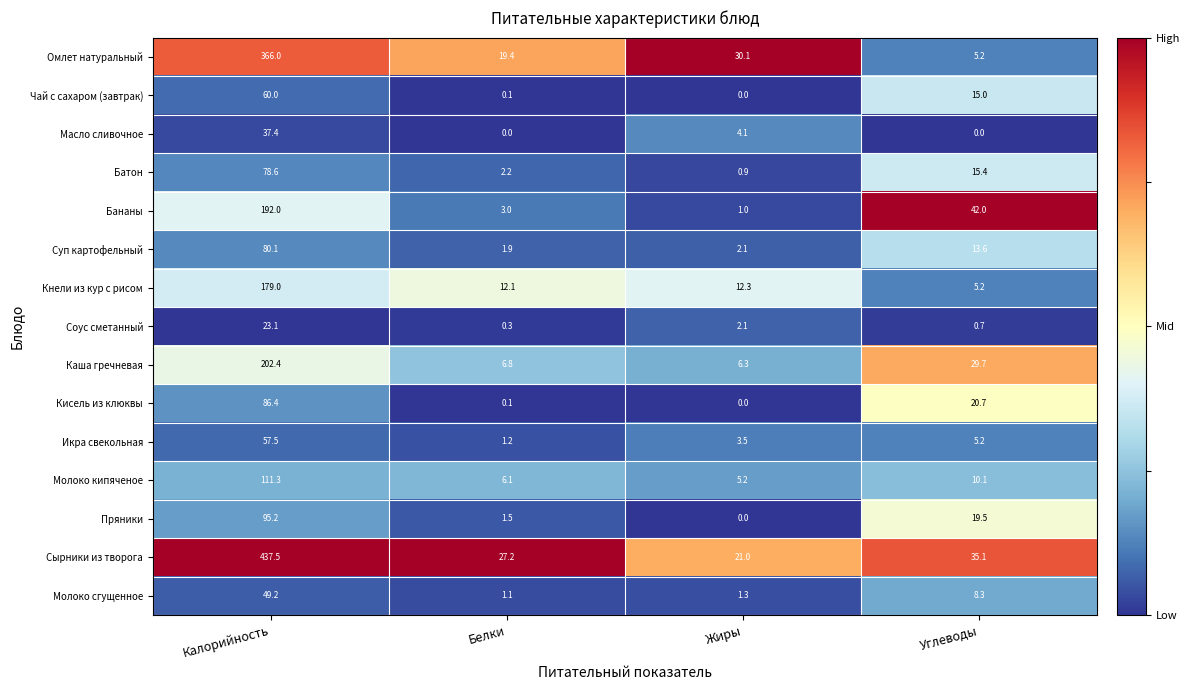

The Омлет натуральный series shows 43.6 at Жиры. True or false?

False